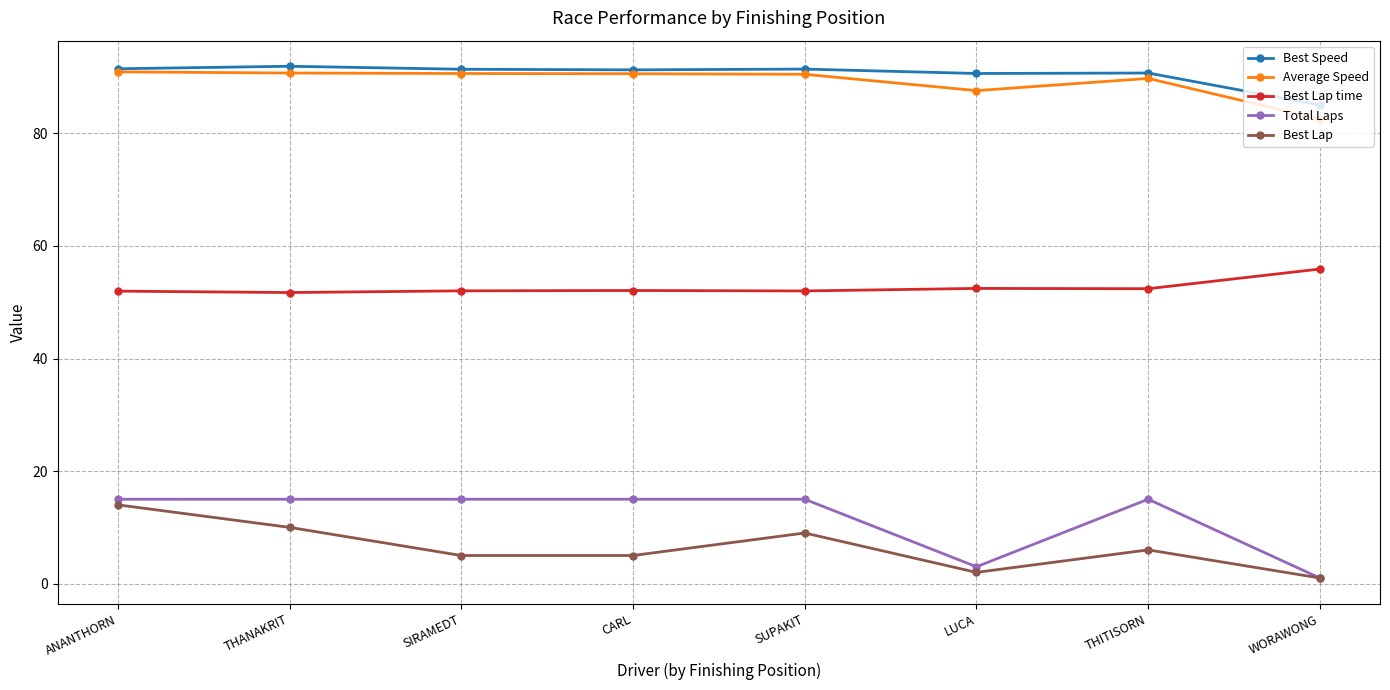

True or false: Average Speed and Best Lap time cross at least once.

False